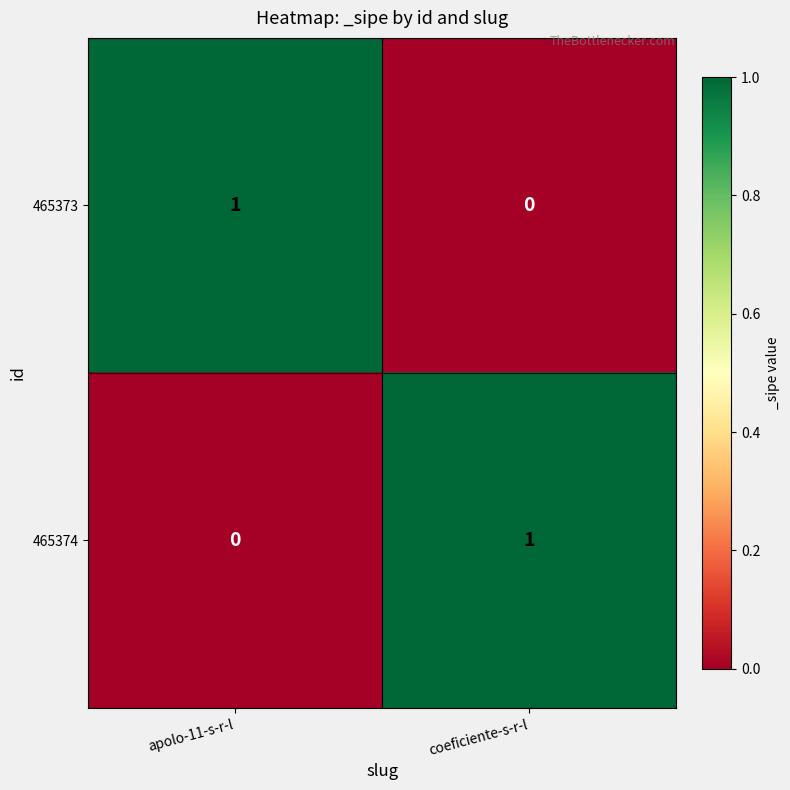

The 465373 series shows 1 at coeficiente-s-r-l. True or false?

False